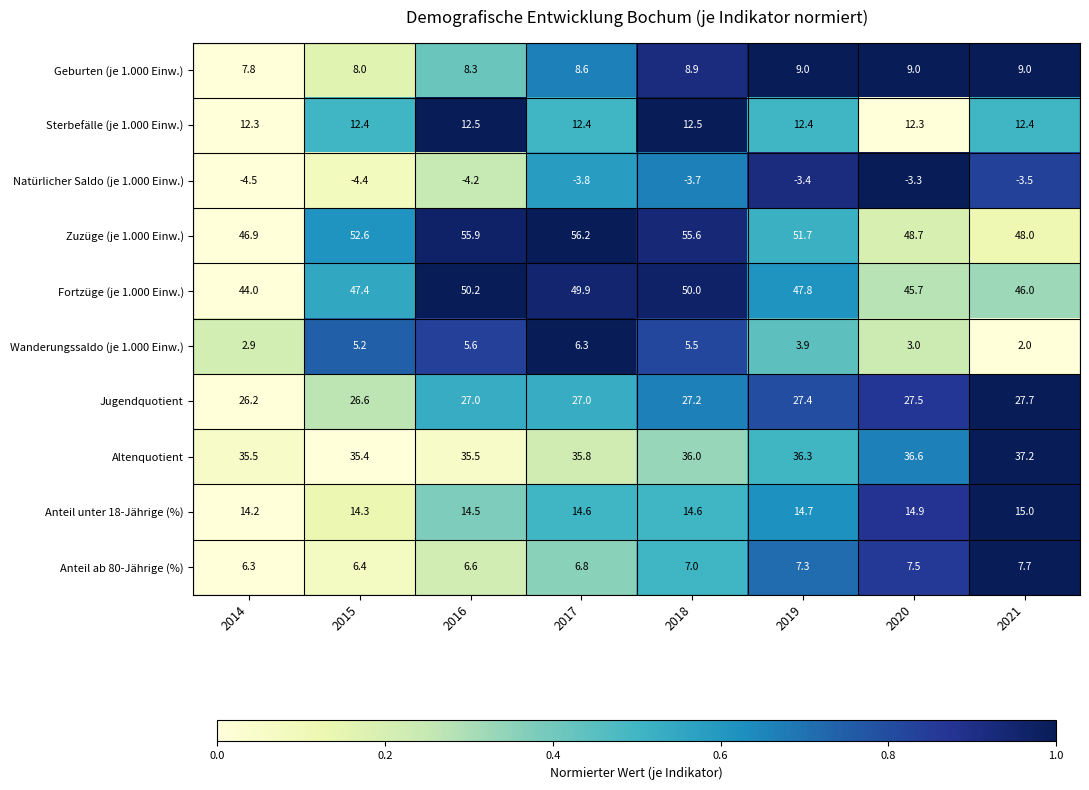

Rank the series at 2016 from highest to lowest value.

Zuzüge (je 1.000 Einw.), Fortzüge (je 1.000 Einw.), Altenquotient, Jugendquotient, Anteil unter 18-Jährige (%), Sterbefälle (je 1.000 Einw.), Geburten (je 1.000 Einw.), Anteil ab 80-Jährige (%), Wanderungssaldo (je 1.000 Einw.), Natürlicher Saldo (je 1.000 Einw.)